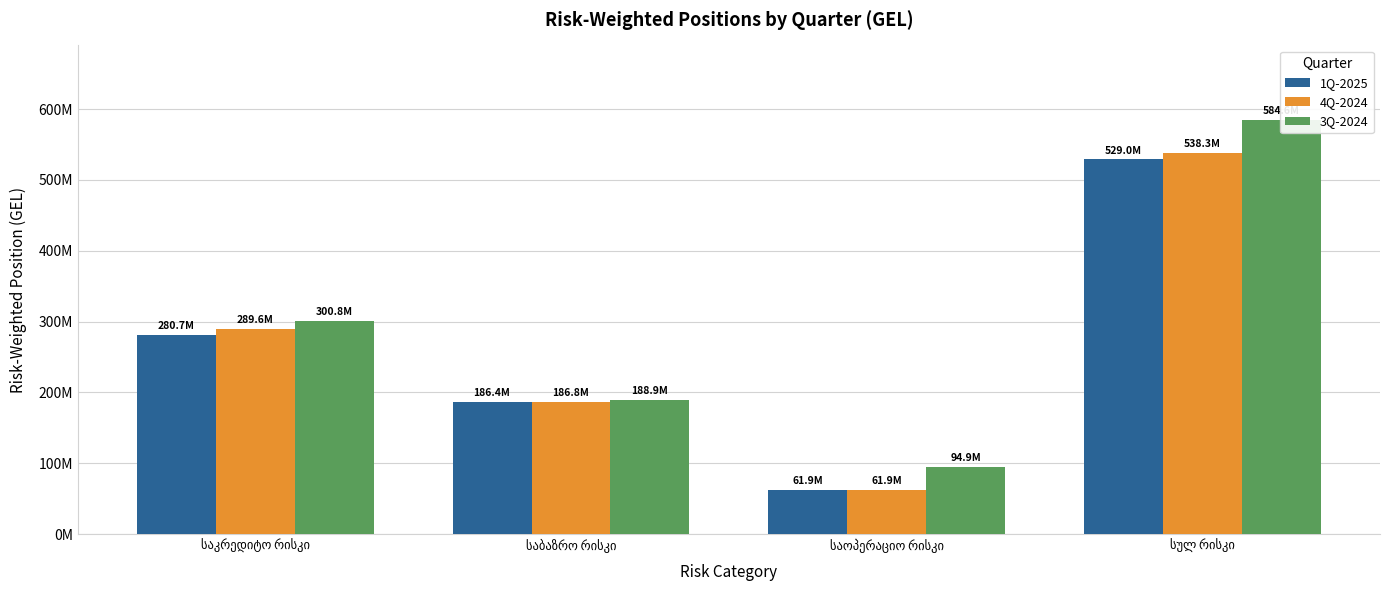

Rank the series by their average value, from lowest to highest.

1Q-2025, 4Q-2024, 3Q-2024